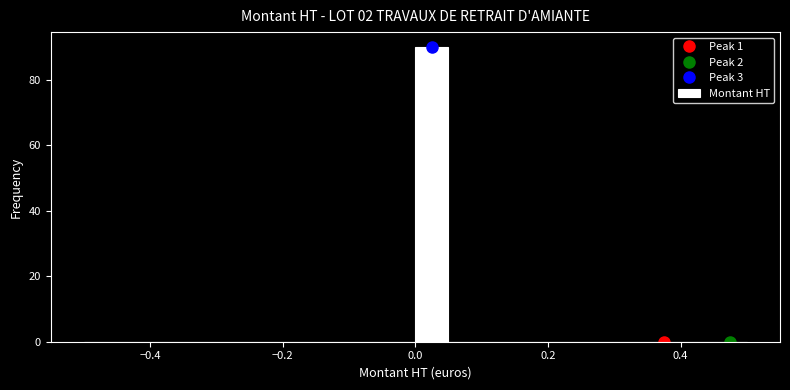

Read against the x-axis, roughly where is the centre of the tallest bar?

0.02